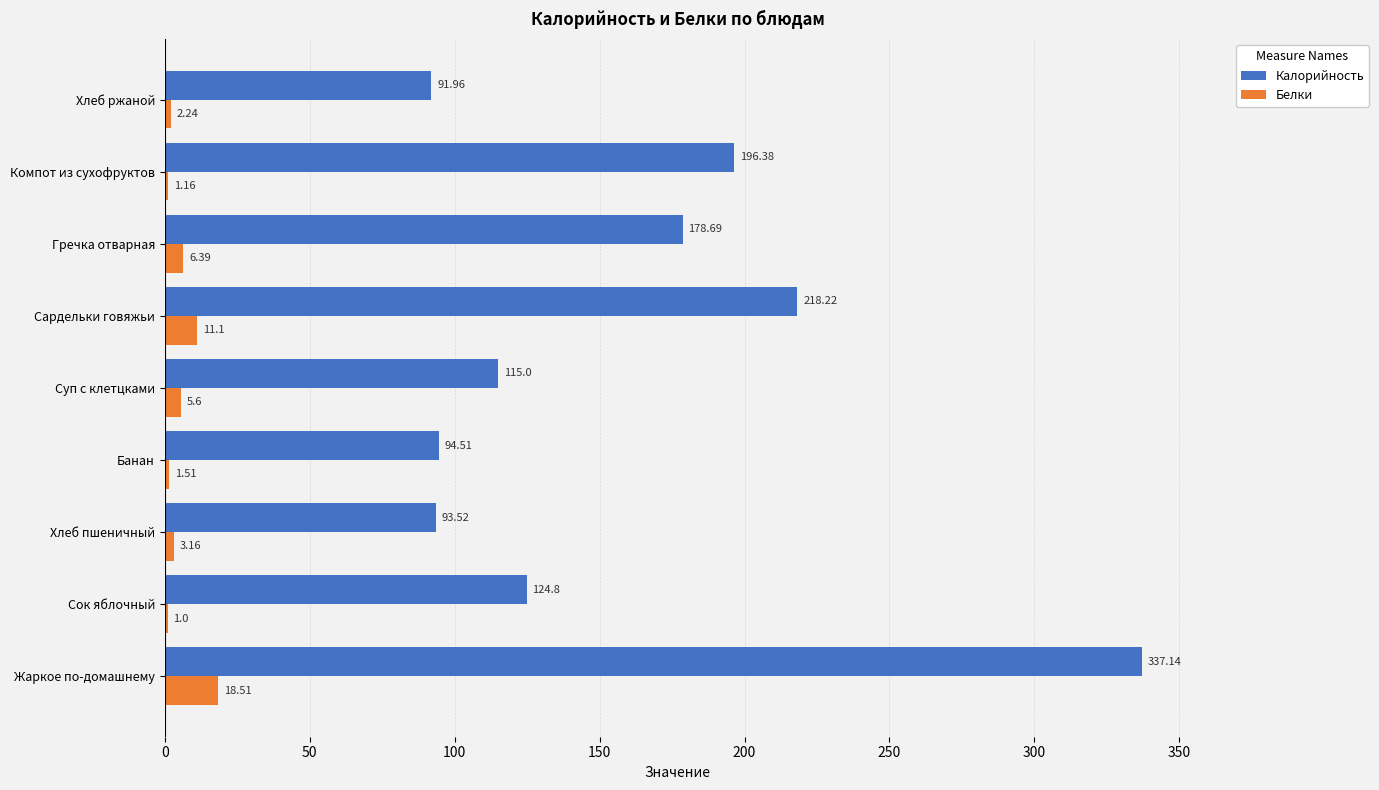

Count the number of data series in this chart.

2